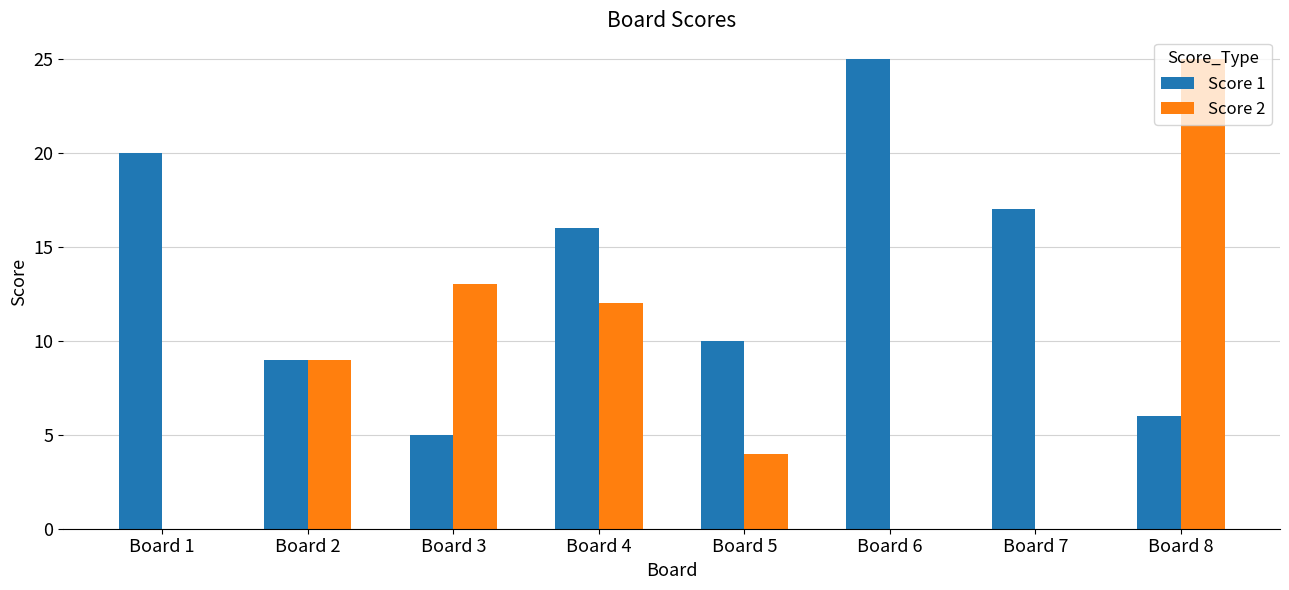

Which series has the largest total across all categories?

Score 1